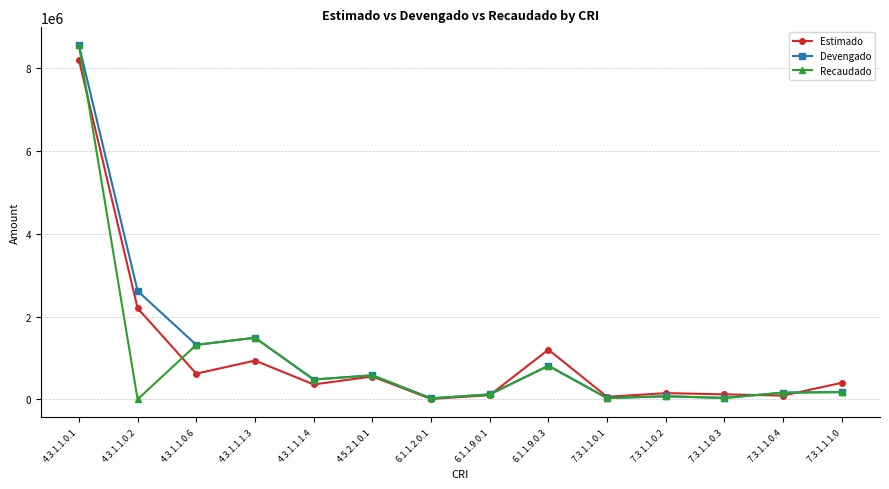

The value of Devengado at 4.5.2.1.0.1 is 267182.3. True or false?

False